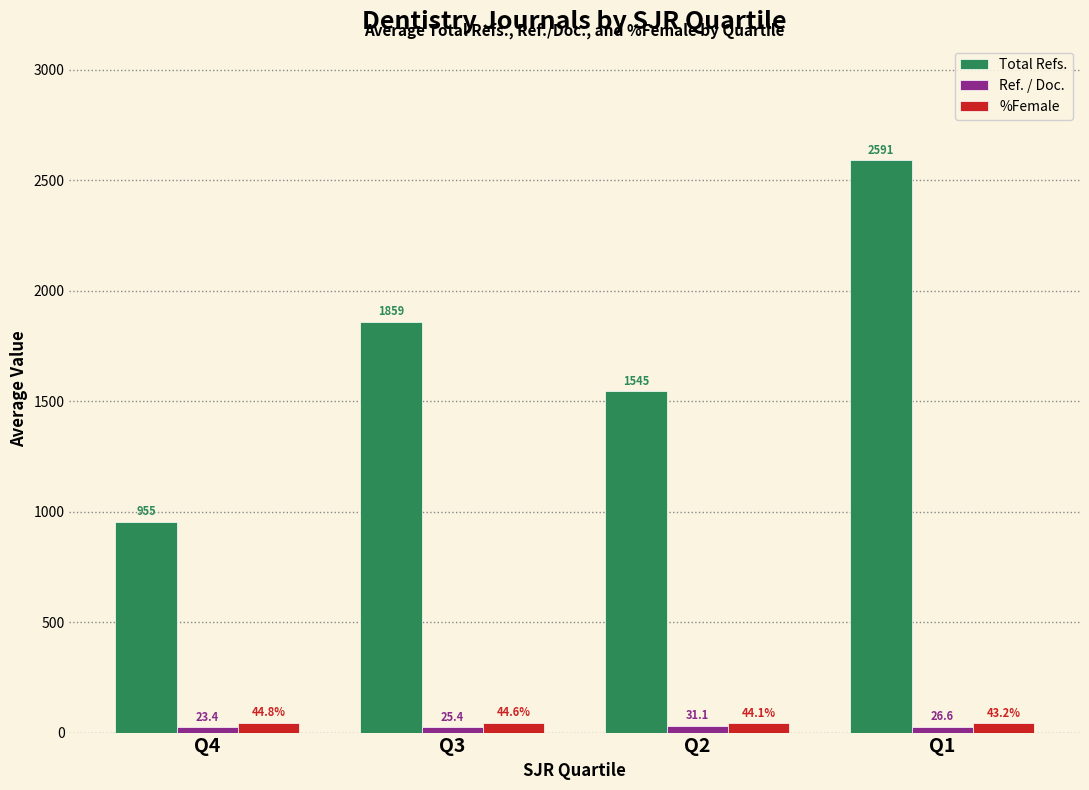

At which category is the sum across all series the highest?

Q1